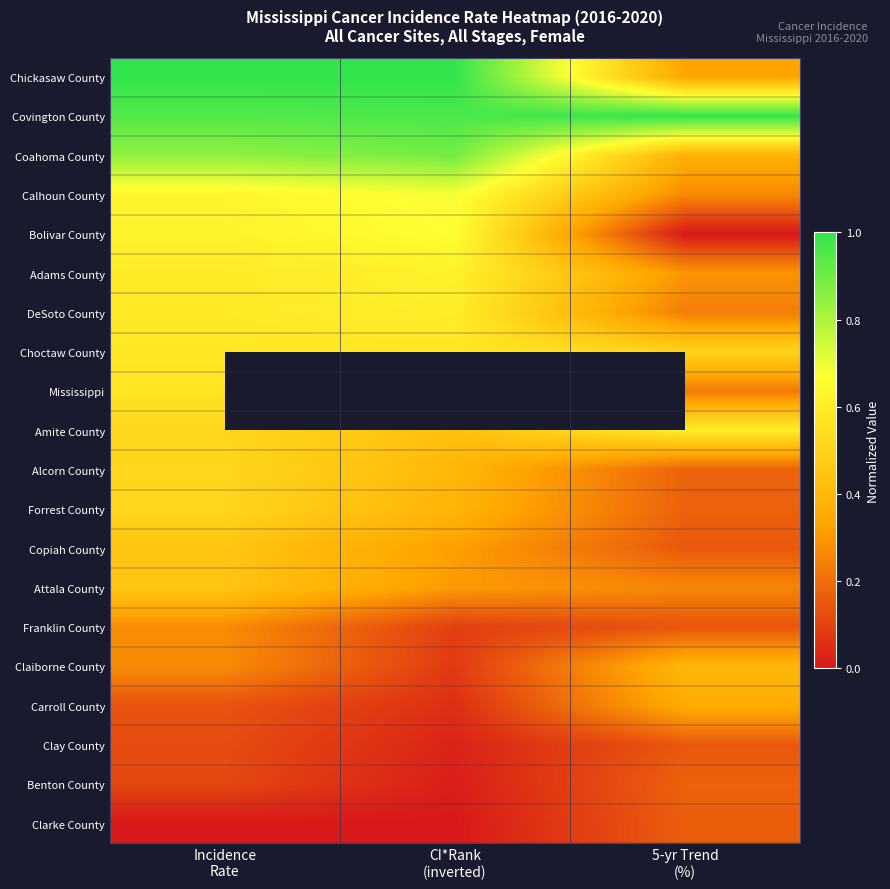

Which series has the widest spread of values?

Chickasaw County